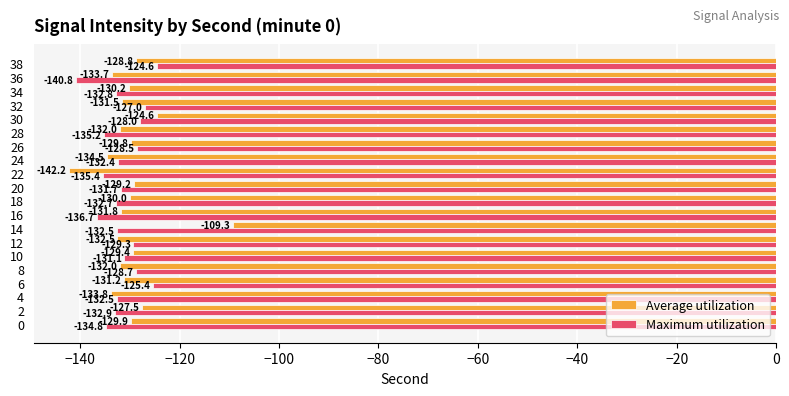

The value of Average utilization at 24 is -134.5. True or false?

True